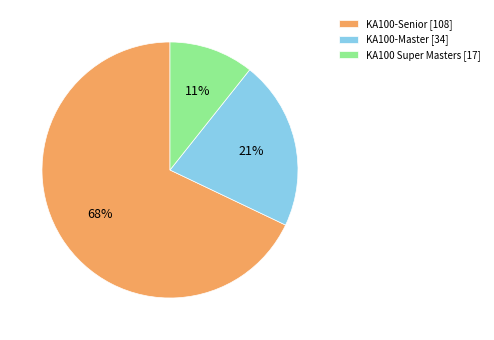

Does any single category account for the majority?

Yes